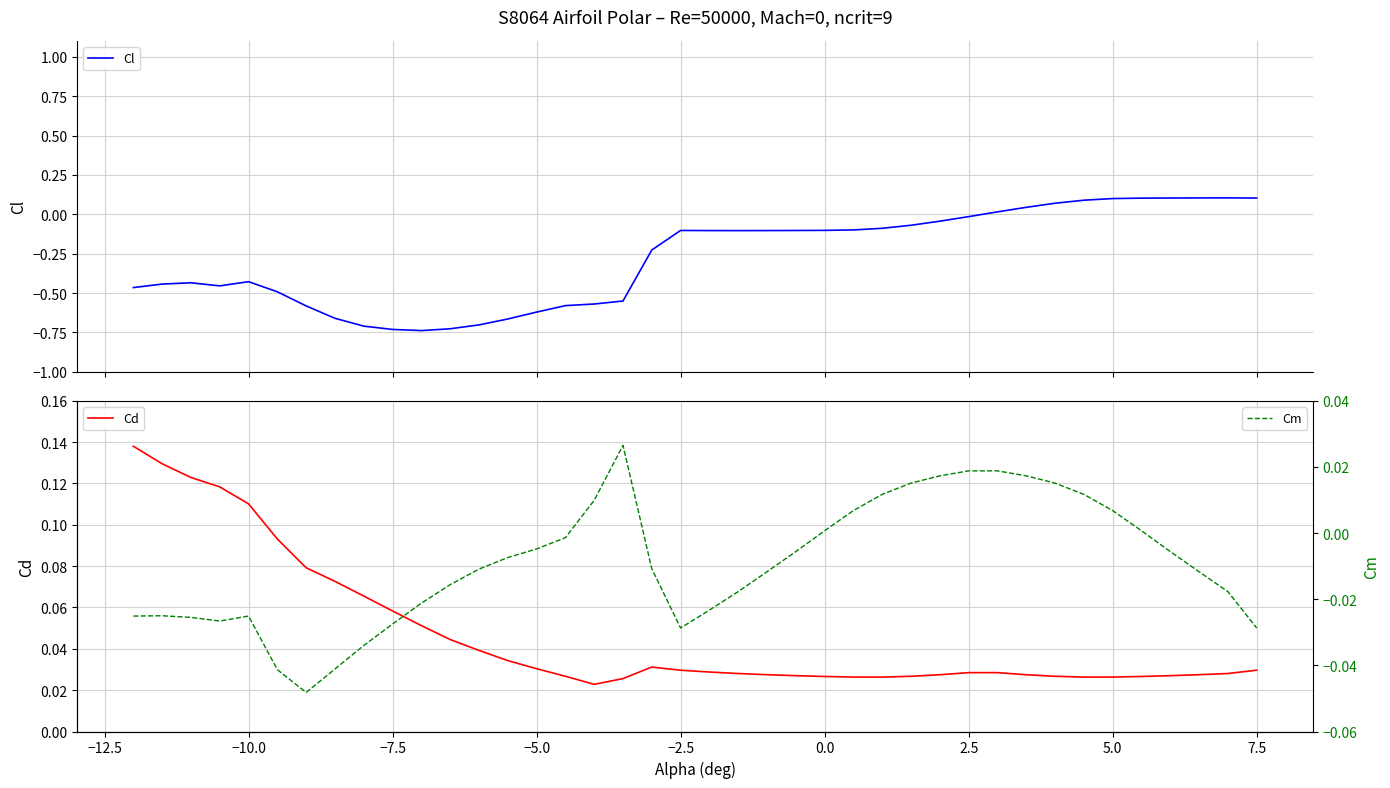

True or false: Cd has a value of 0.0 at −7.5.

False